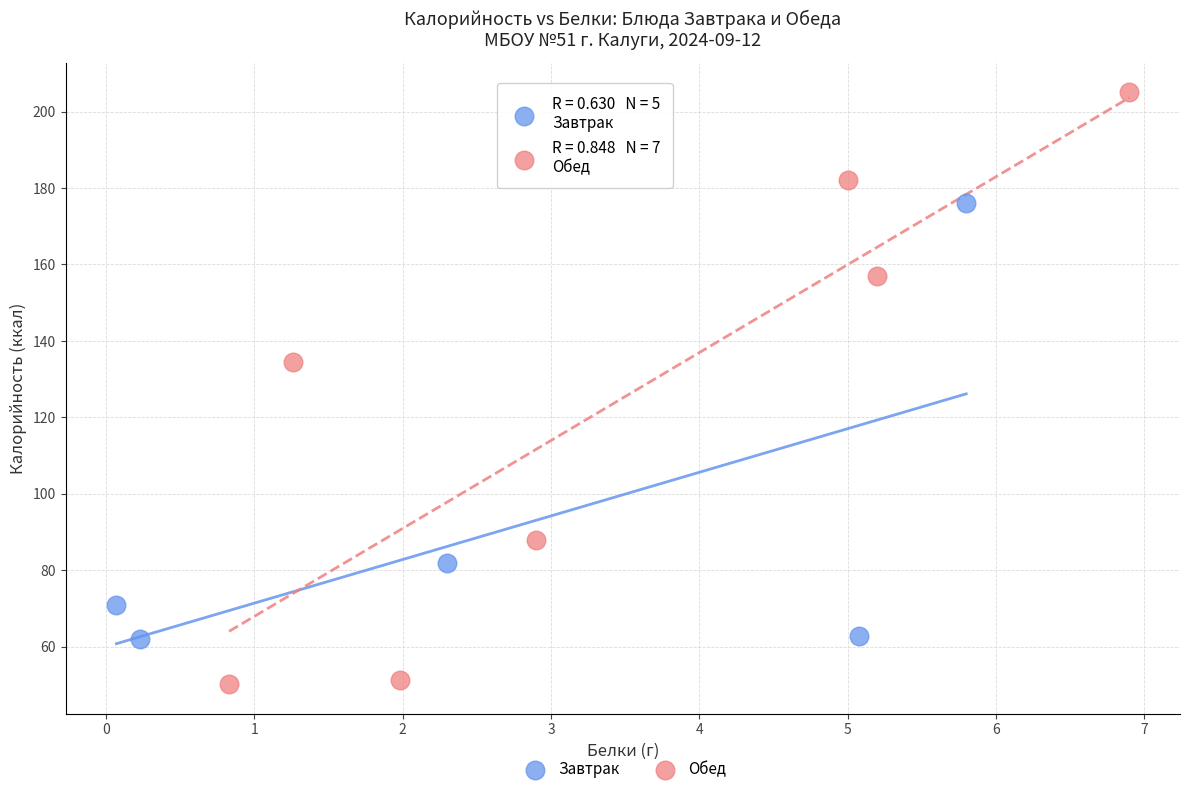

Which series has the widest spread of Y values?

Обед